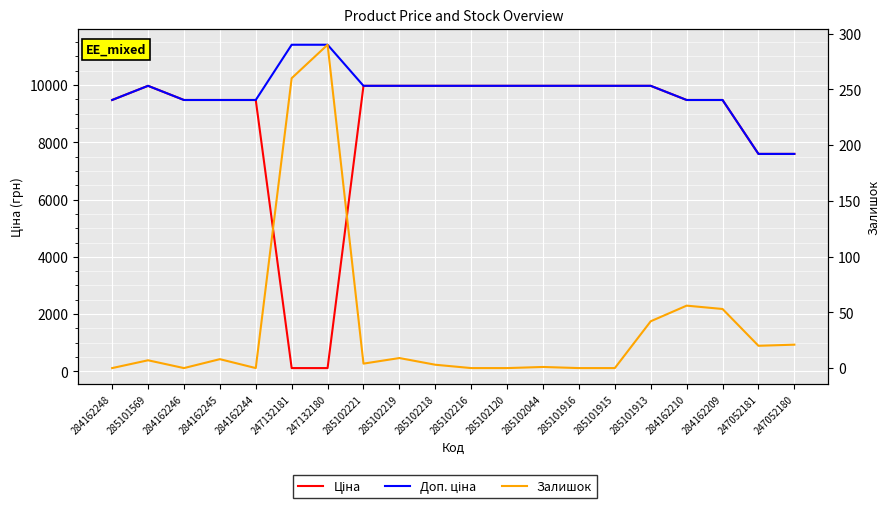

Reading left to right, transcribe all the data shown in this chart.

Ціна: 9480.1	9975.0	9480.1	9480.1	9480.1	114.1	114.1	9975.0	9975.0	9975.0	9975.0	9975.0	9975.0	9975.0	9975.0	9975.0	9480.1	9480.1	7596.5	7596.5
Доп. ціна: 9480.1	9975.0	9480.1	9480.1	9480.1	11410.0	11410.0	9975.0	9975.0	9975.0	9975.0	9975.0	9975.0	9975.0	9975.0	9975.0	9480.1	9480.1	7596.5	7596.5
Залишок: 0.0	7.0	0.0	8.0	0.0	260.0	290.0	4.0	9.0	3.0	0.0	0.0	1.0	0.0	0.0	42.0	56.0	53.0	20.0	21.0